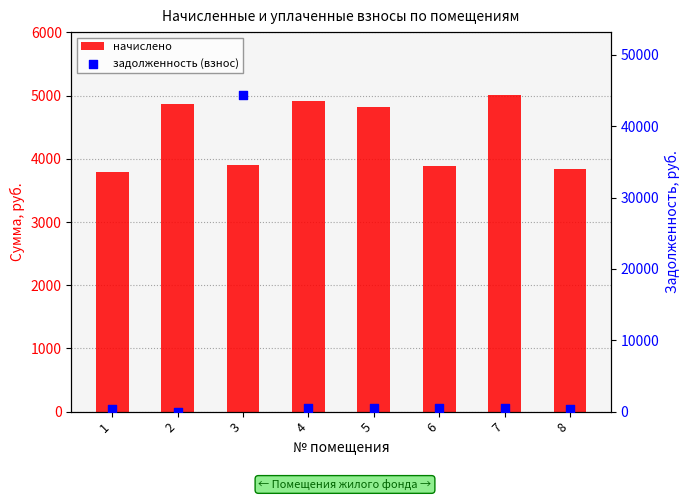

What are all the series names shown in the legend?

начислено, задолженность (взнос)